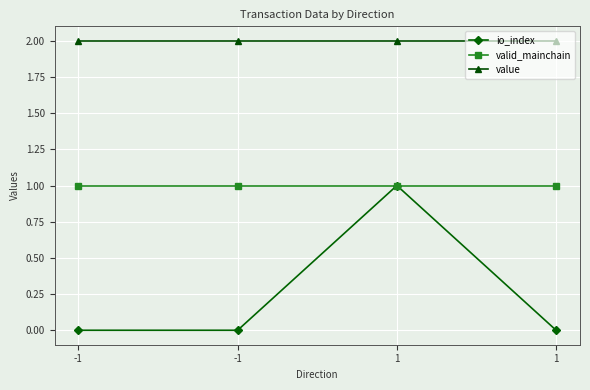

Which series has the largest range (max minus min)?

io_index